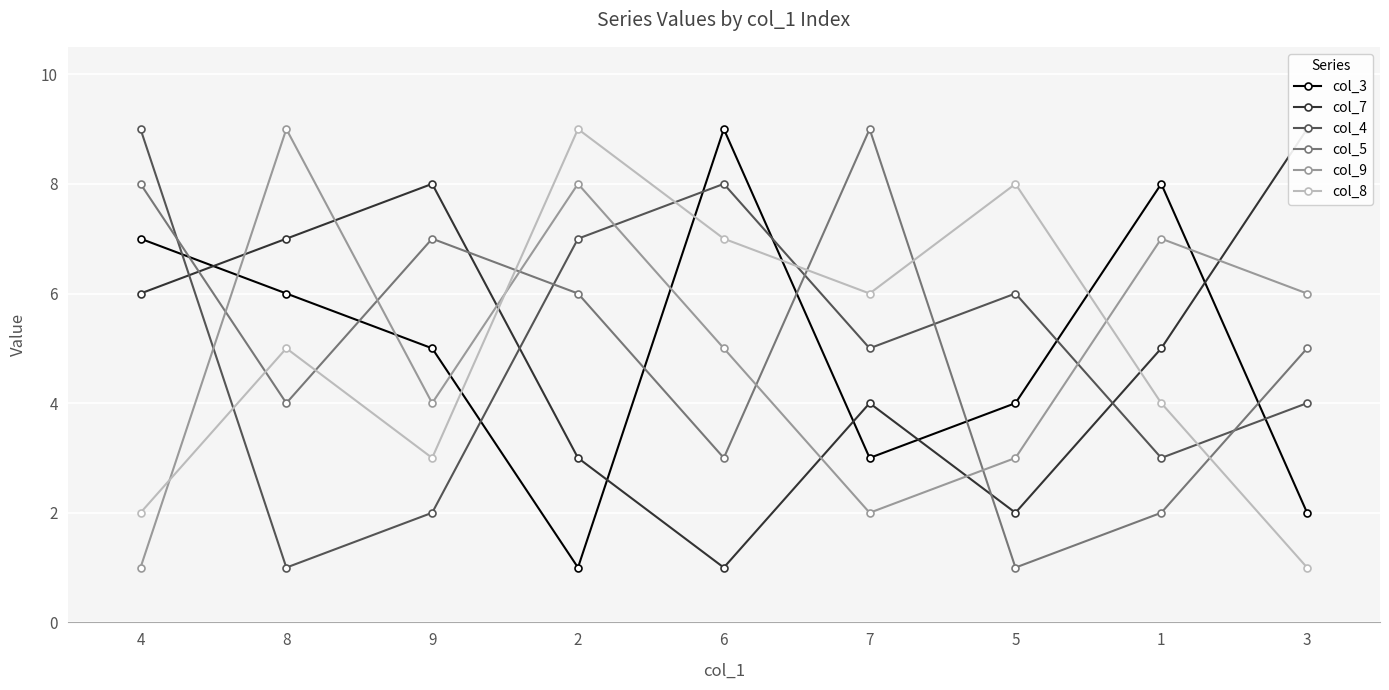

What is the highest value of the col_8 series?

9